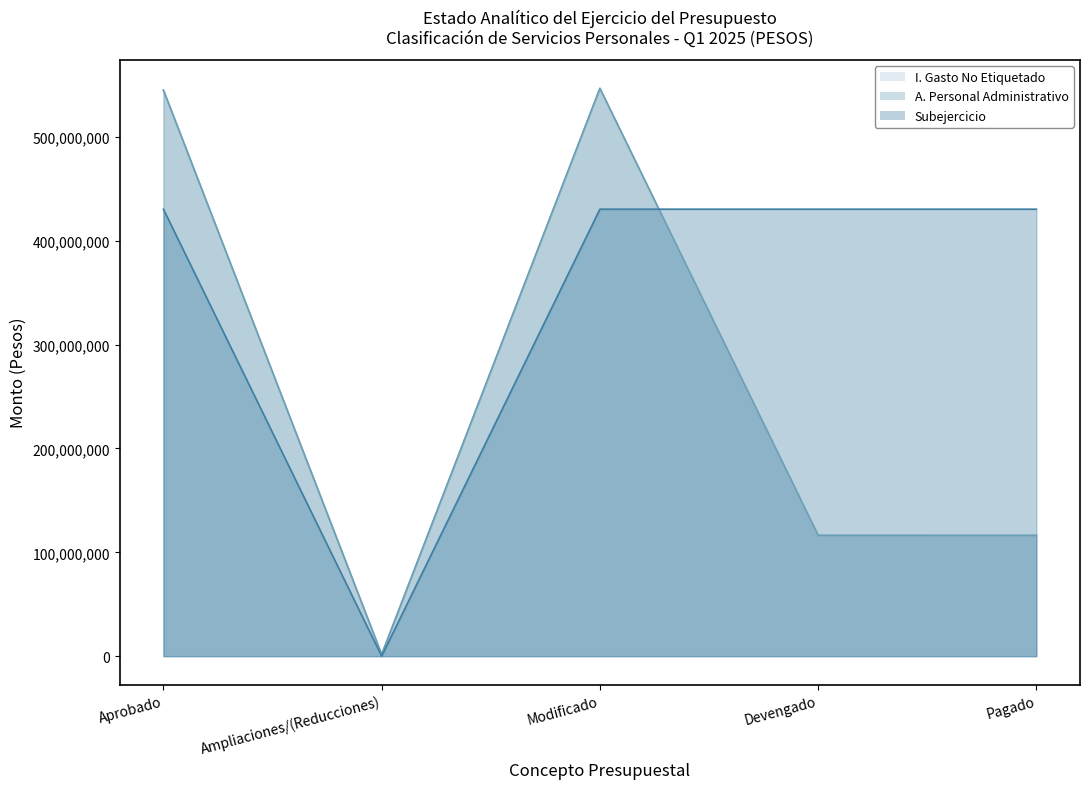

What is the label of the 5th point from the left?

Pagado